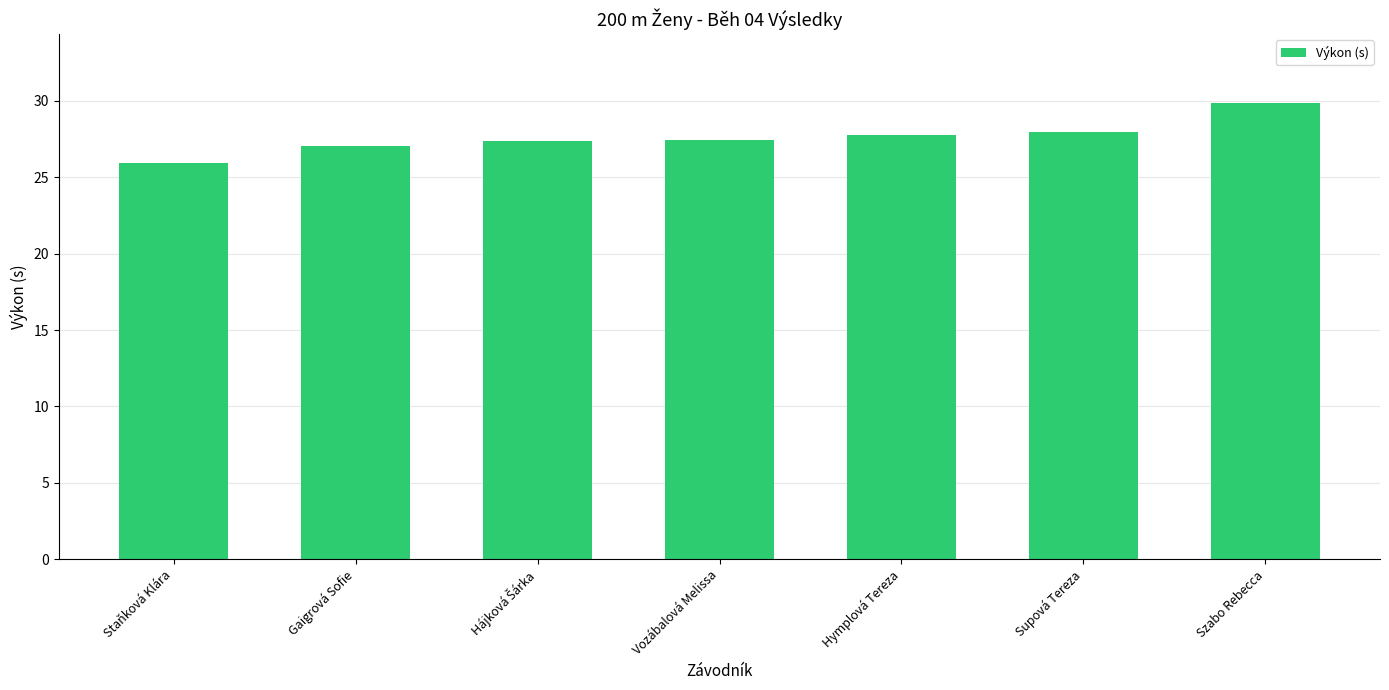

What is the average value?

27.6